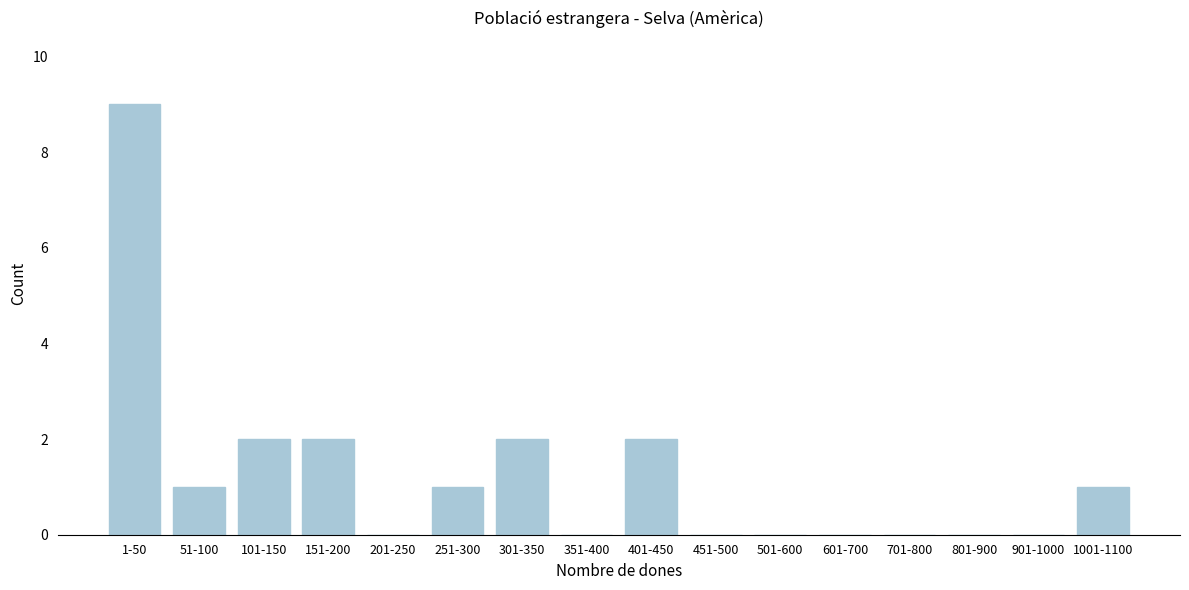

Reading right to left, extract all data points from this chart.

1001-1100=1	901-1000=0	801-900=0	701-800=0	601-700=0	501-600=0	451-500=0	401-450=2	351-400=0	301-350=2	251-300=1	201-250=0	151-200=2	101-150=2	51-100=1	1-50=9